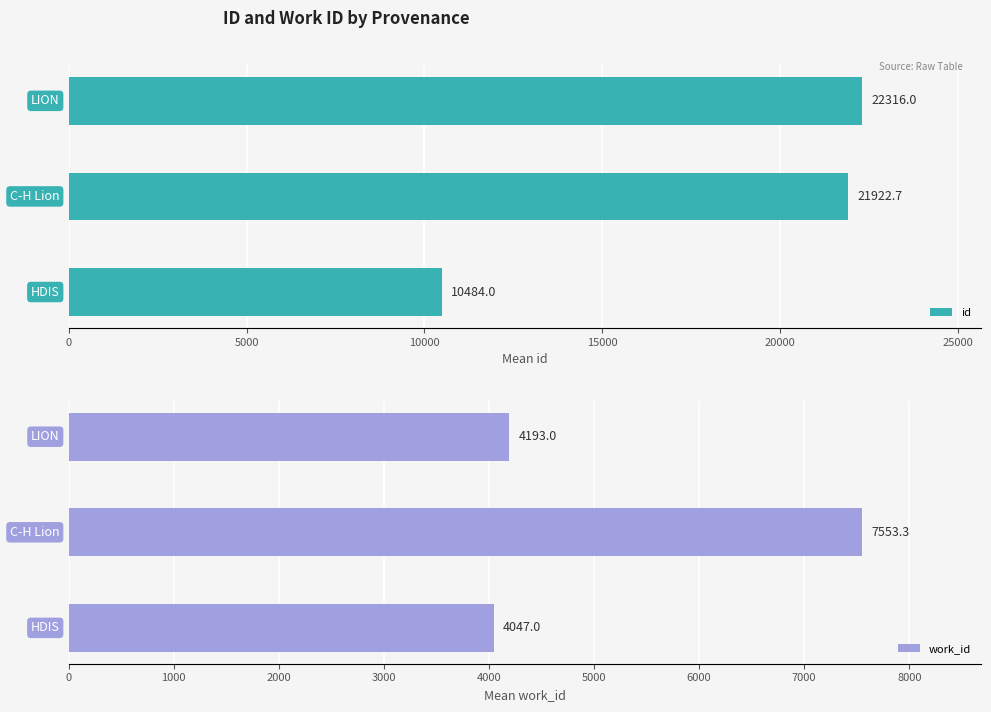

What is the difference between the maximum and minimum values in the id series?

11832.0